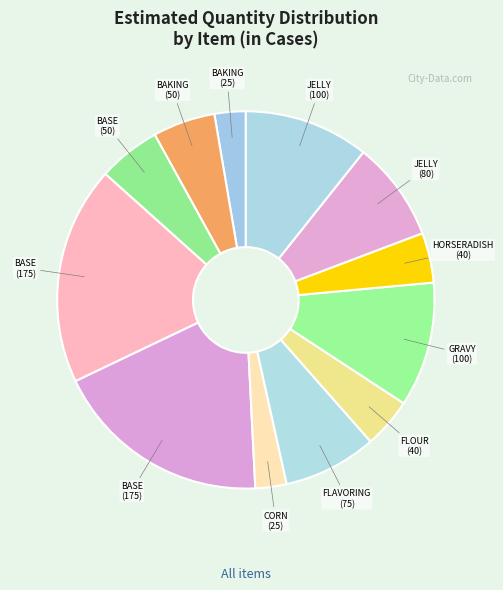

How many slices are in this pie chart?

12